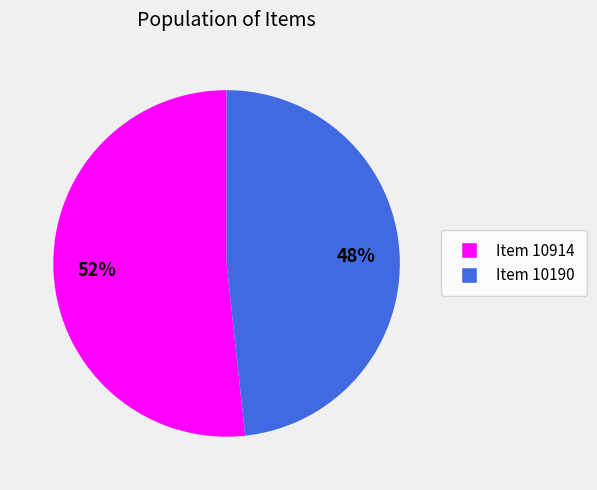

Count the number of slices in the pie.

2